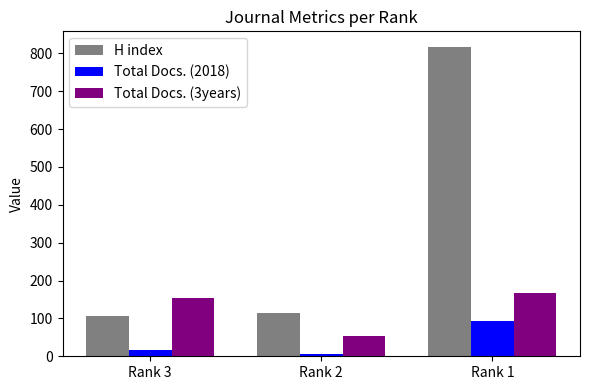

What is the value of the Total Docs. (2018) bar at the 3rd from the left?

92